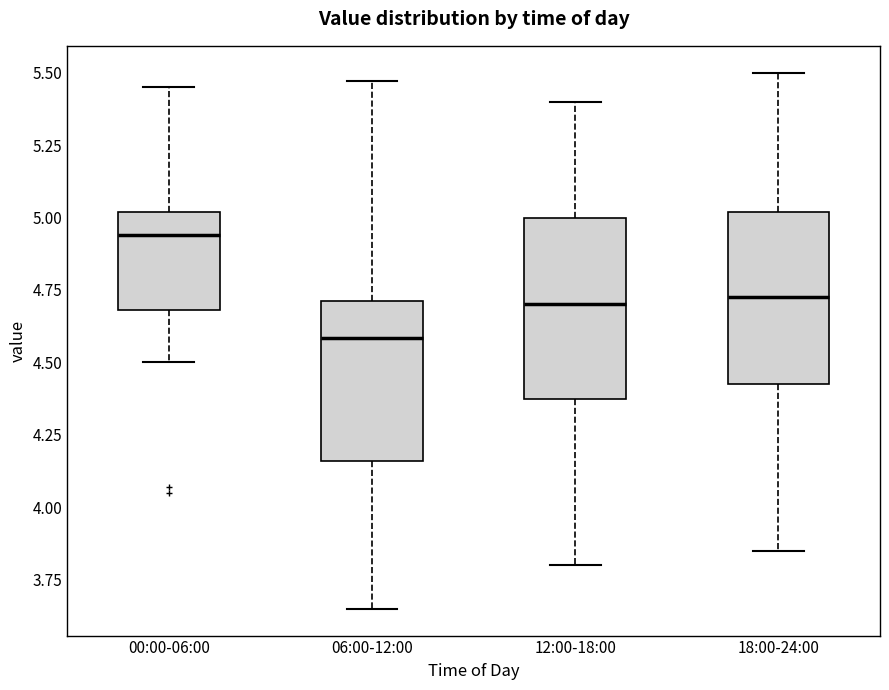

Which box's median line is the lowest?

06:00-12:00